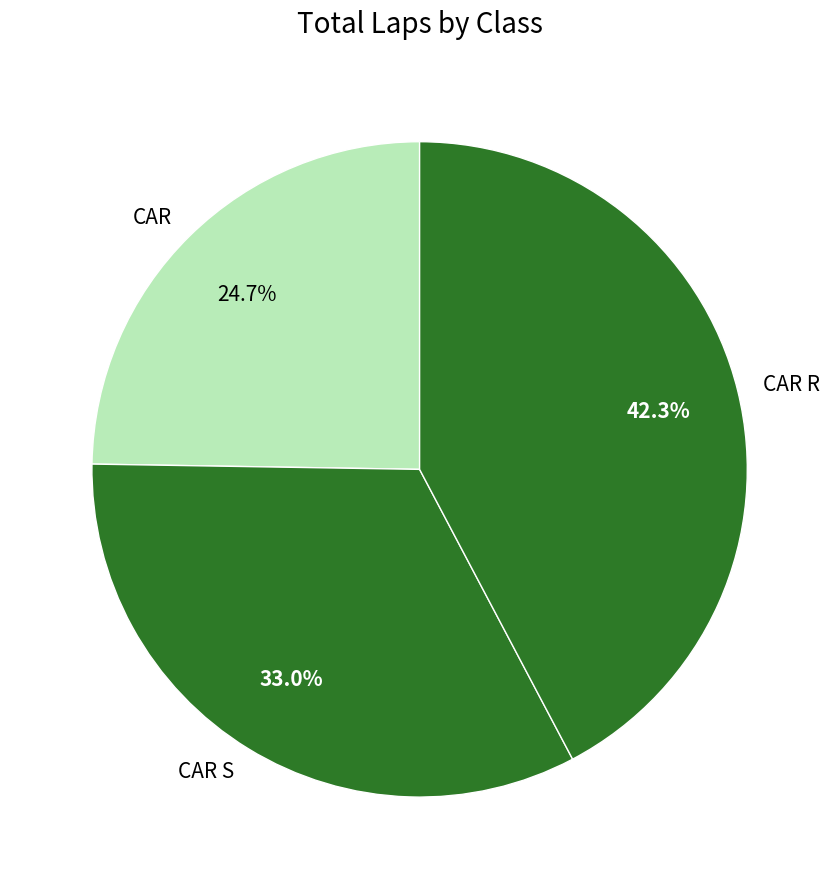

How many slices are in this pie chart?

3